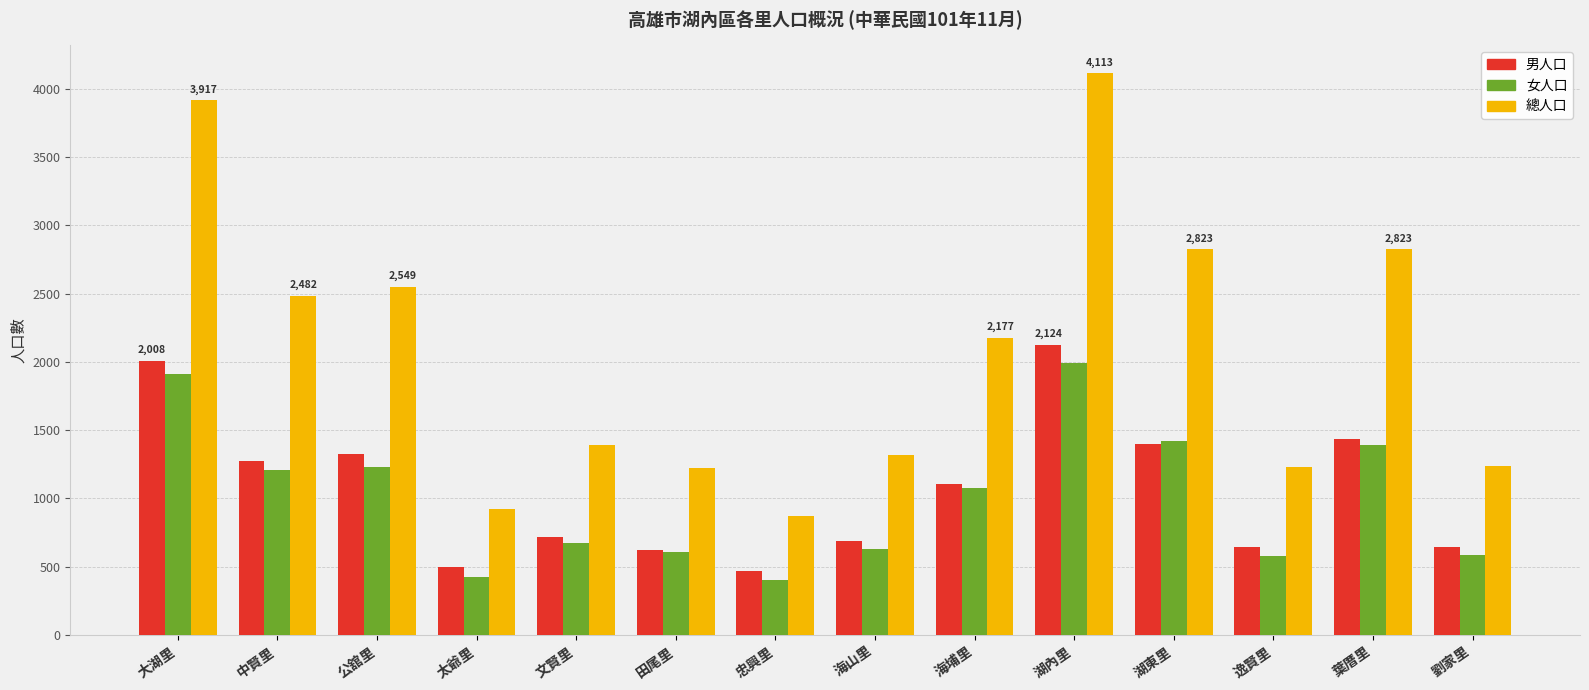

The 女人口 series shows 581 at 逸賢里. True or false?

True